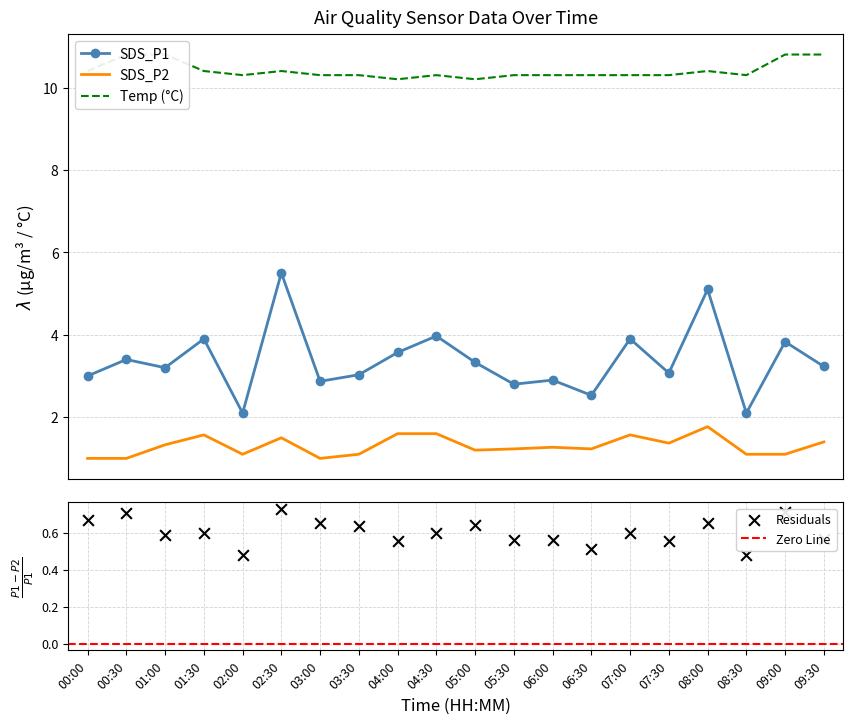

Which series has the largest Y range (max minus min)?

SDS_P1